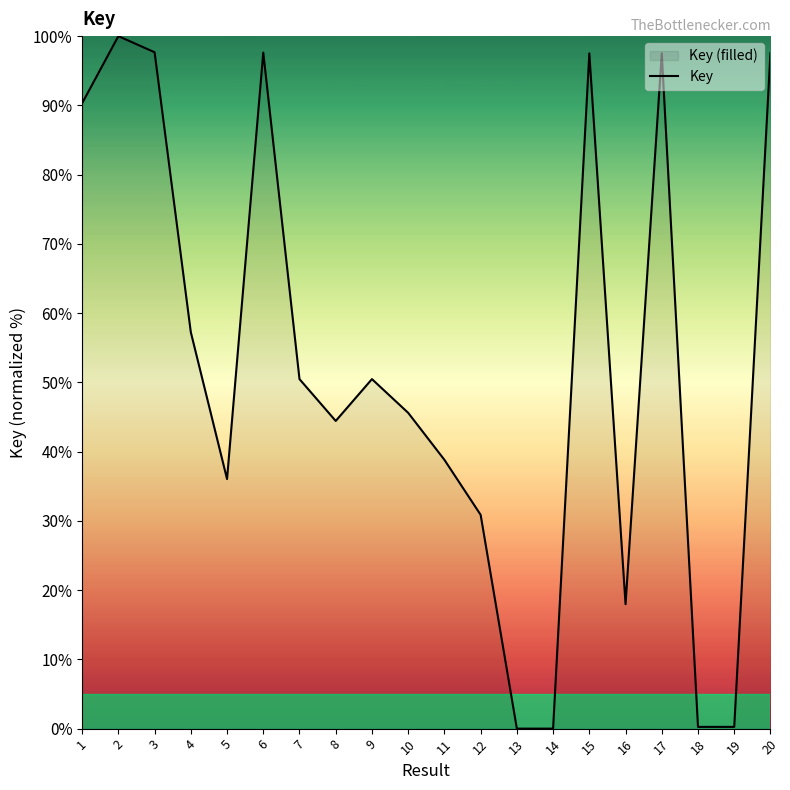

List the labels in order of value, smallest first.

13, 14, 18, 19, 16, 12, 5, 11, 8, 10, 7, 9, 4, 1, 17, 15, 20, 6, 3, 2